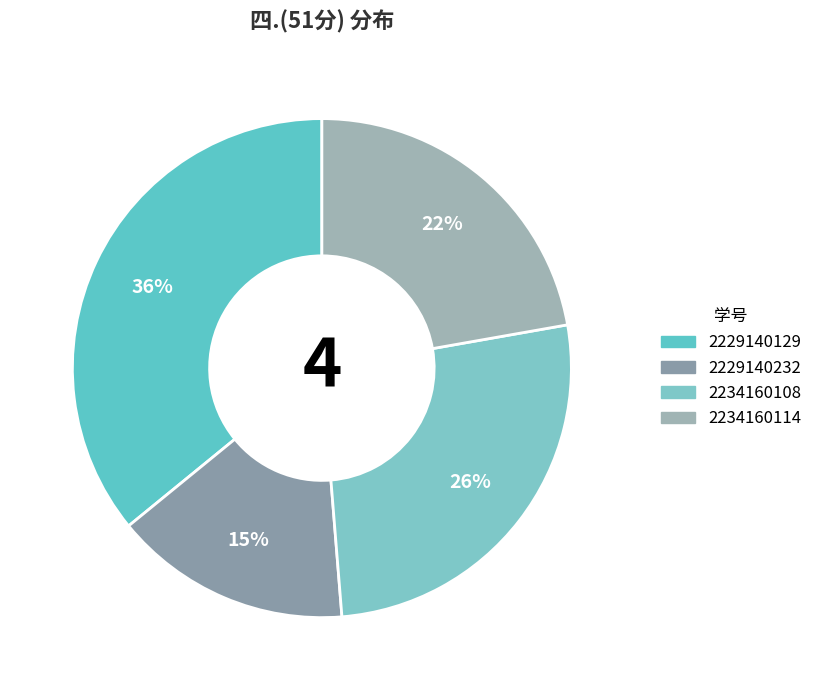

Count the number of slices in the pie.

4